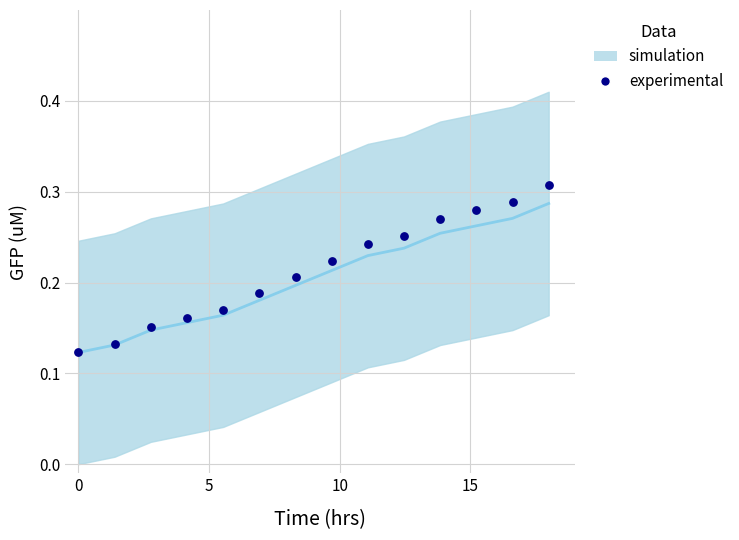

What is the range of X values (max minus min)?

18.0